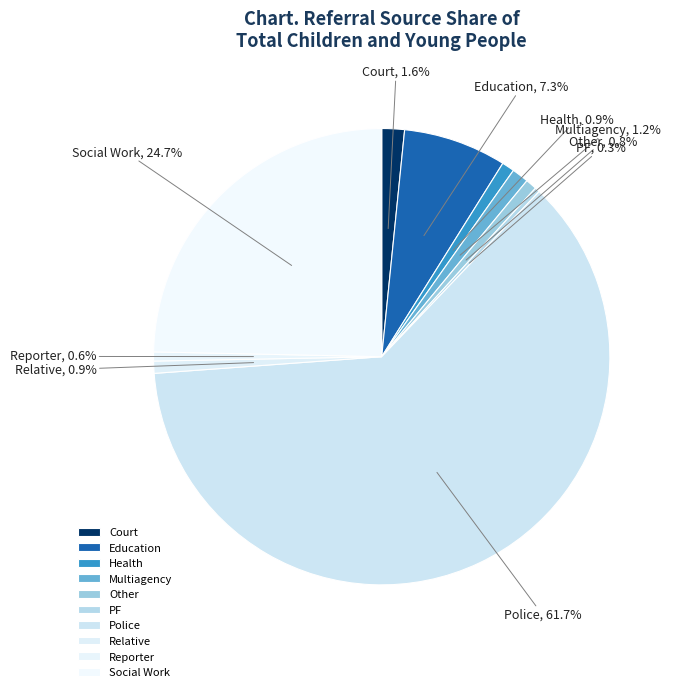

Which slice is the largest?

Police